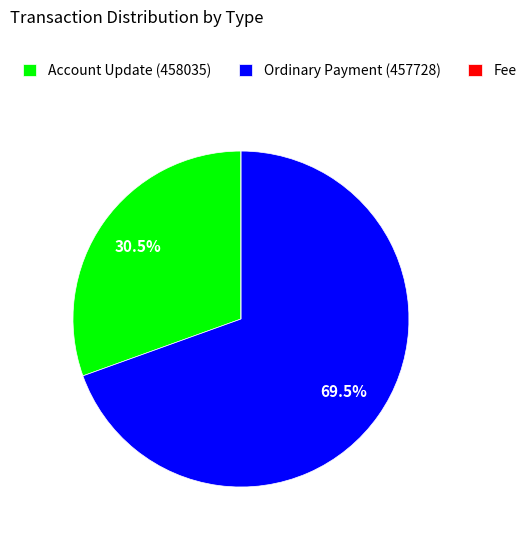

Which has a higher value, Ordinary Payment (457728) or Account Update (458035)?

Ordinary Payment (457728)